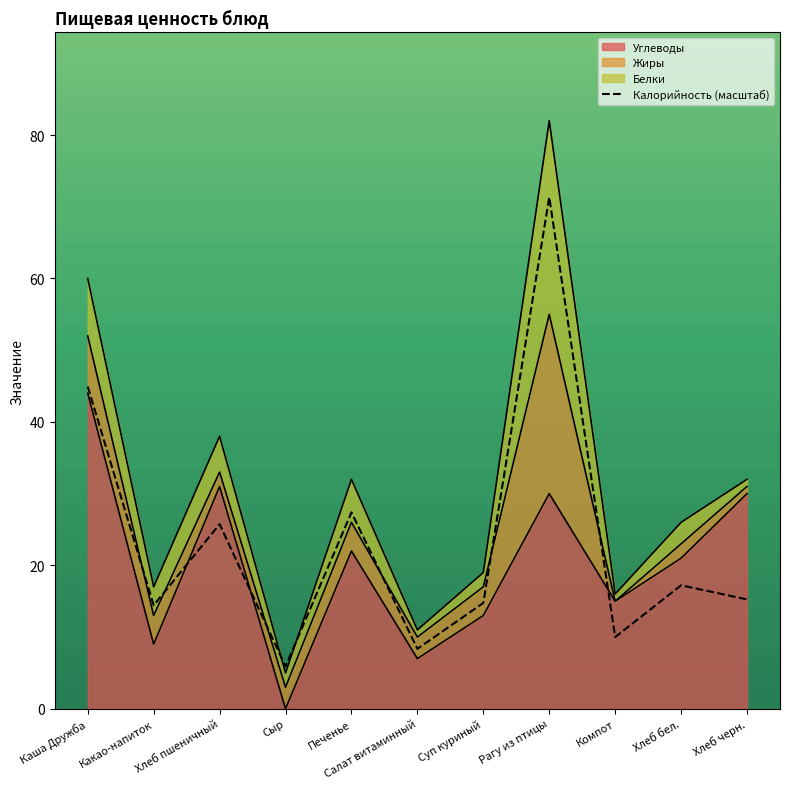

At which label is the value closest to 38?

Каша Дружба